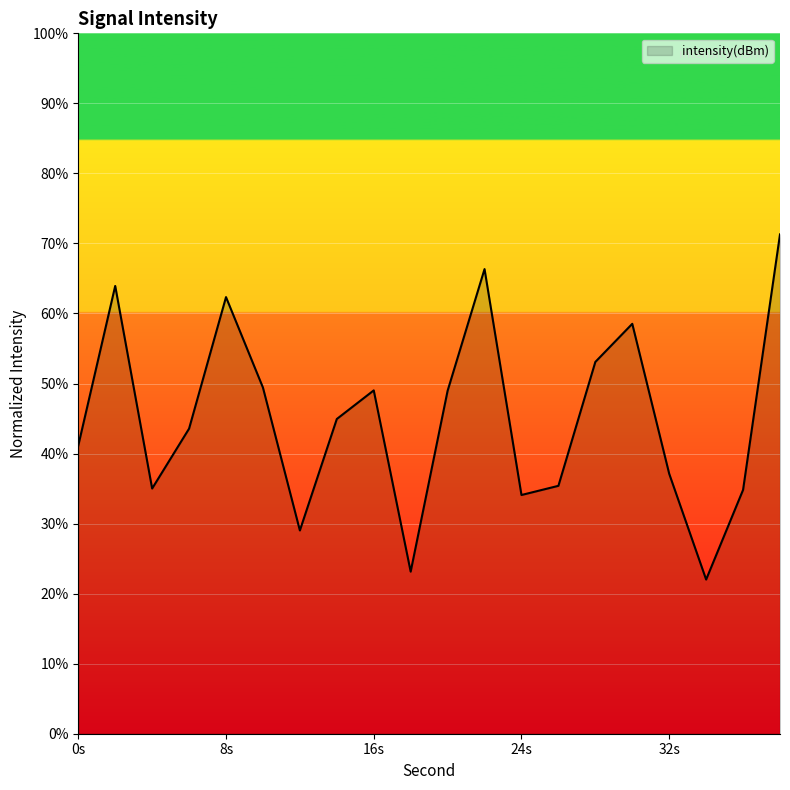

What is the smallest value displayed?

22.0